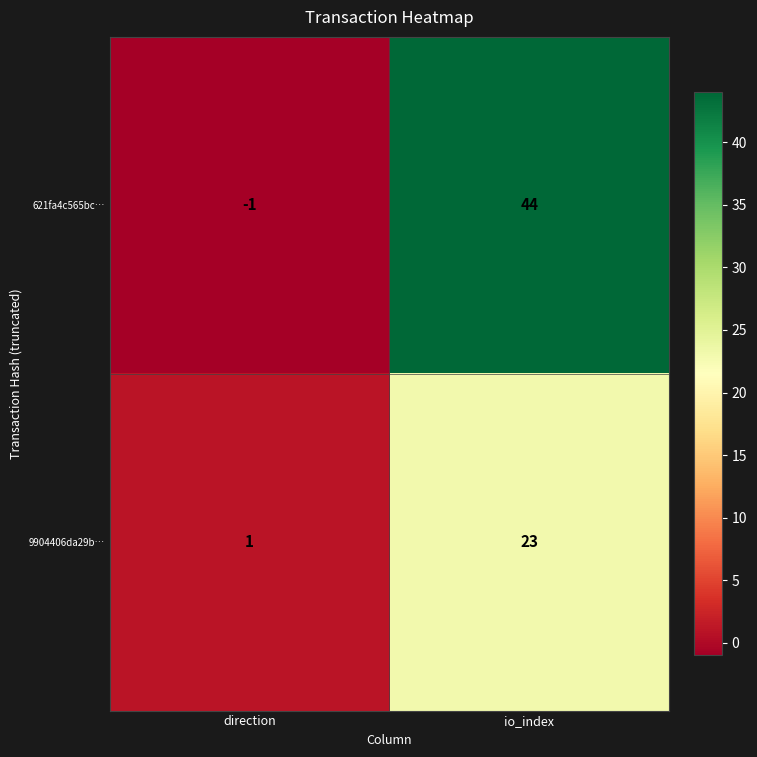

What is the sum of all 9904406da29b… values?

24